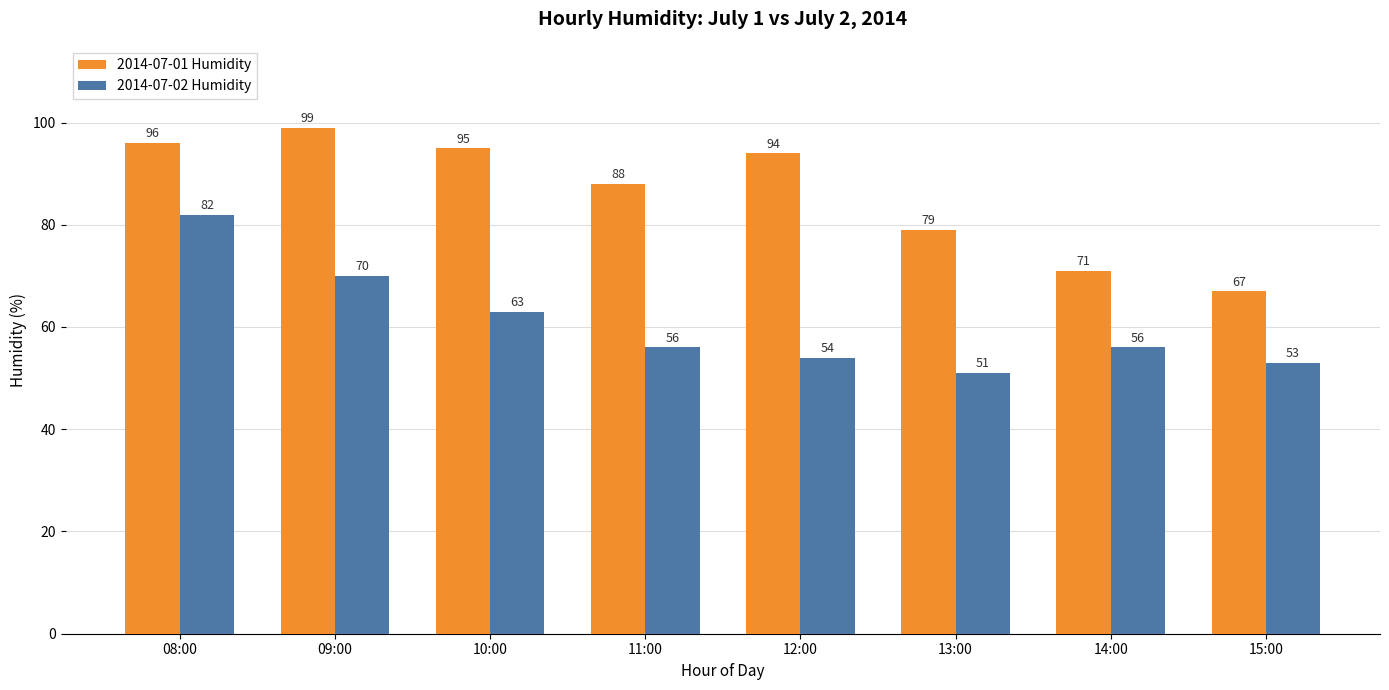

How many bars are there in total?

16